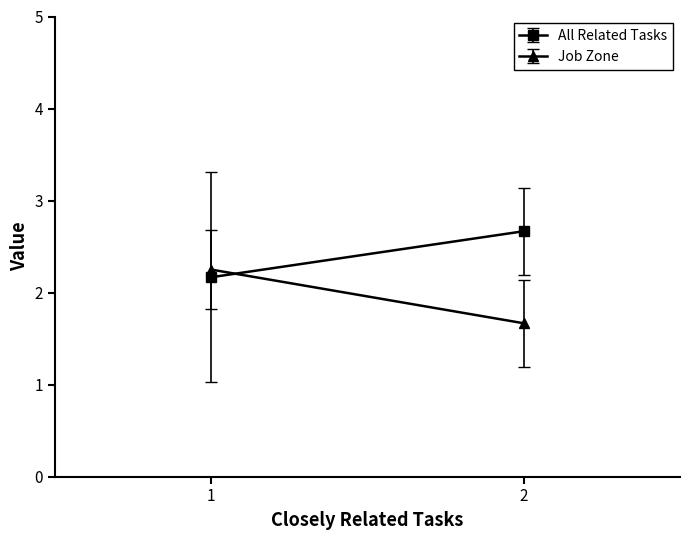

At which category is the sum across all series the highest?

1